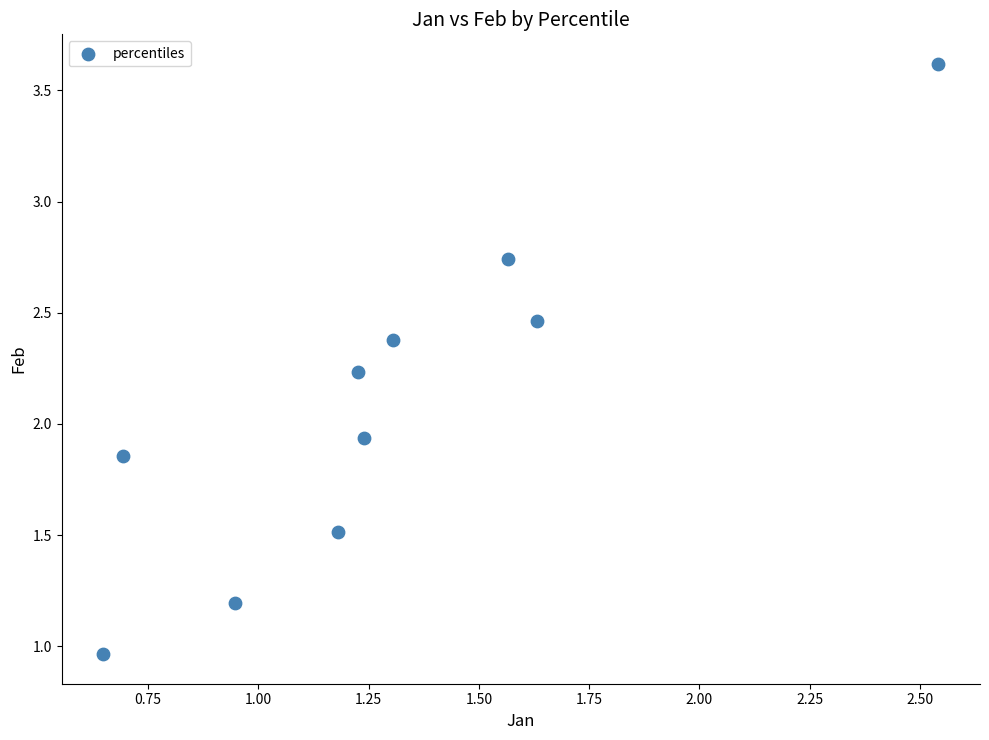

What is the average Y value?

2.1